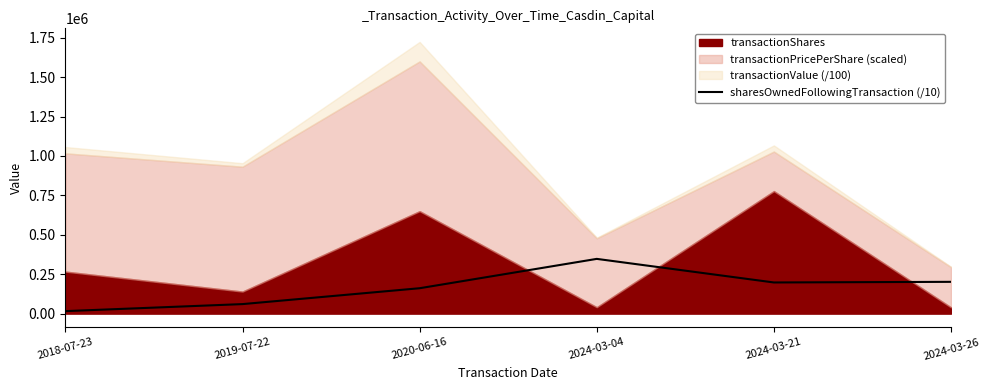

What is the maximum value for sharesOwnedFollowingTransaction (/10)?

347269.7